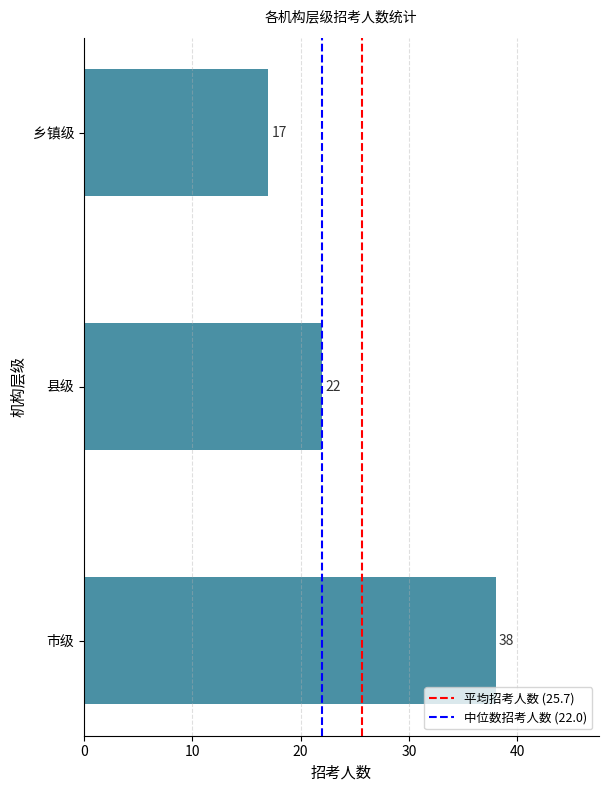

Read the value at 市级, to the nearest 5.

40